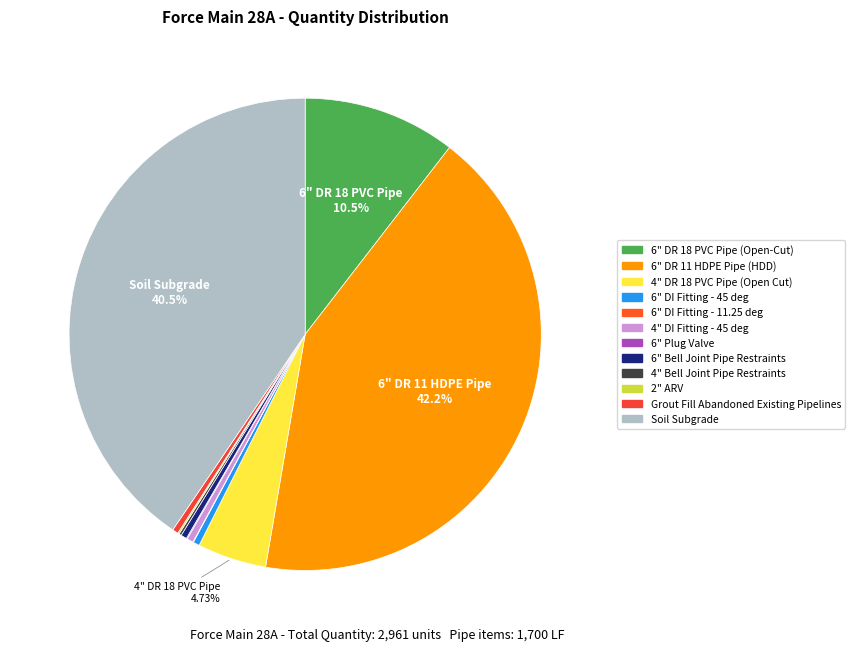

Which category has the biggest portion of the pie?

6" DR 11 HDPE Pipe (HDD)